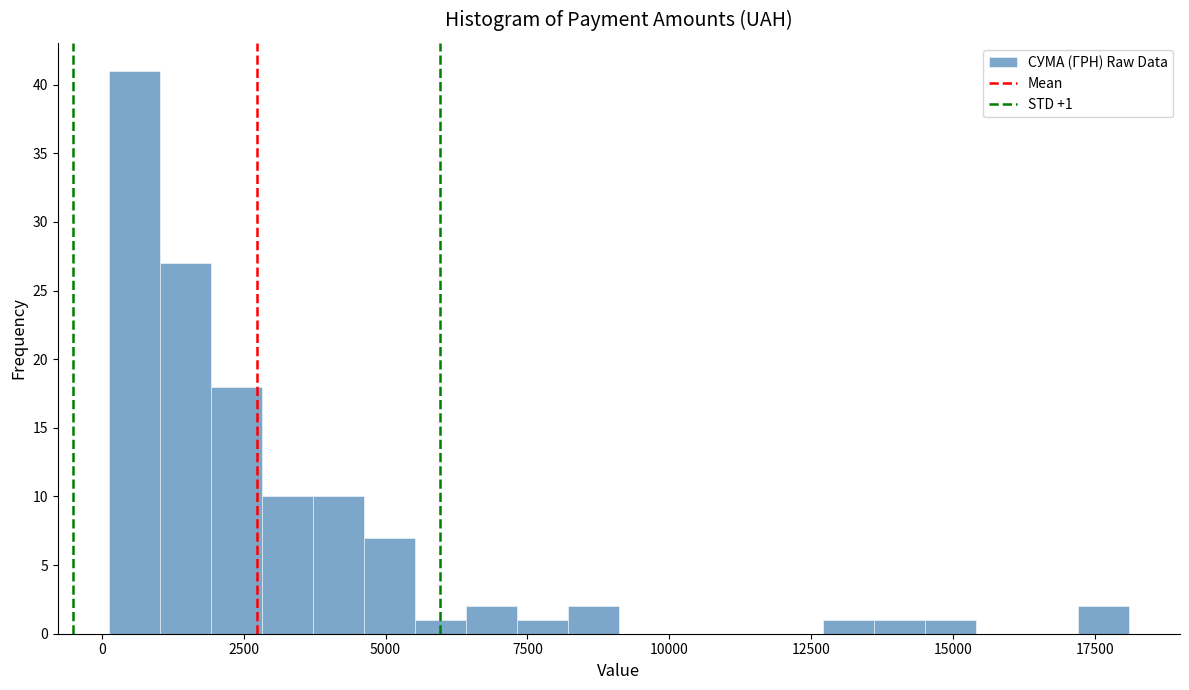

Around what value on the x-axis is the tallest bar? Give the approximate position of its centre, as read against the axis.

500